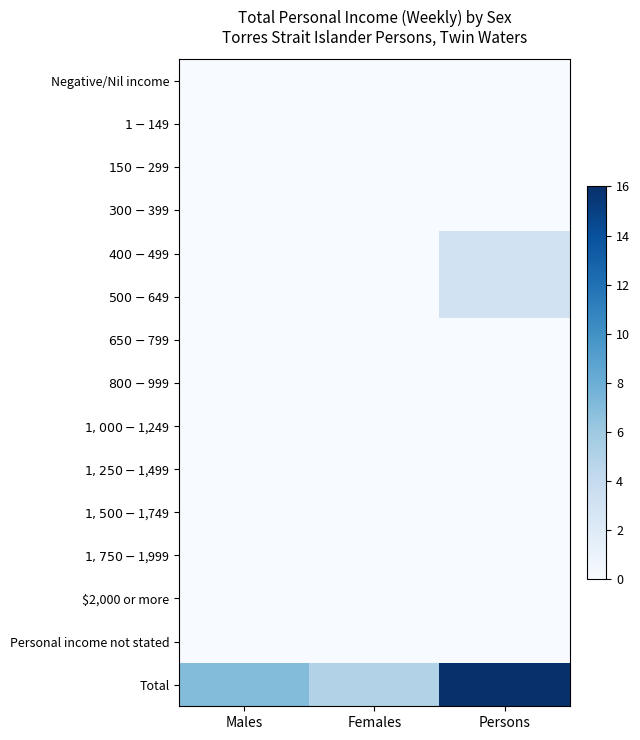

Reading right to left, extract all data points from this chart.

Negative/Nil income: Persons=0	Females=0	Males=0
$1-$149: Persons=0	Females=0	Males=0
$150-$299: Persons=0	Females=0	Males=0
$300-$399: Persons=0	Females=0	Males=0
$400-$499: Persons=3	Females=0	Males=0
$500-$649: Persons=3	Females=0	Males=0
$650-$799: Persons=0	Females=0	Males=0
$800-$999: Persons=0	Females=0	Males=0
$1,000-$1,249: Persons=0	Females=0	Males=0
$1,250-$1,499: Persons=0	Females=0	Males=0
$1,500-$1,749: Persons=0	Females=0	Males=0
$1,750-$1,999: Persons=0	Females=0	Males=0
$2,000 or more: Persons=0	Females=0	Males=0
Personal income not stated: Persons=0	Females=0	Males=0
Total: Persons=16	Females=5	Males=7